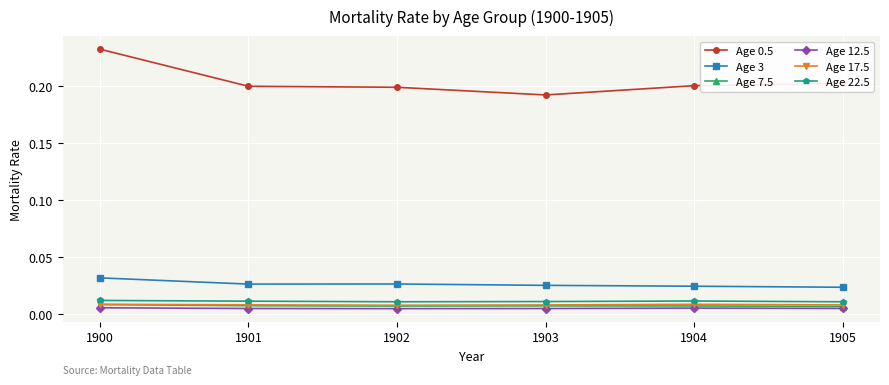

The Age 0.5 series shows 0.1 at 1900. True or false?

False